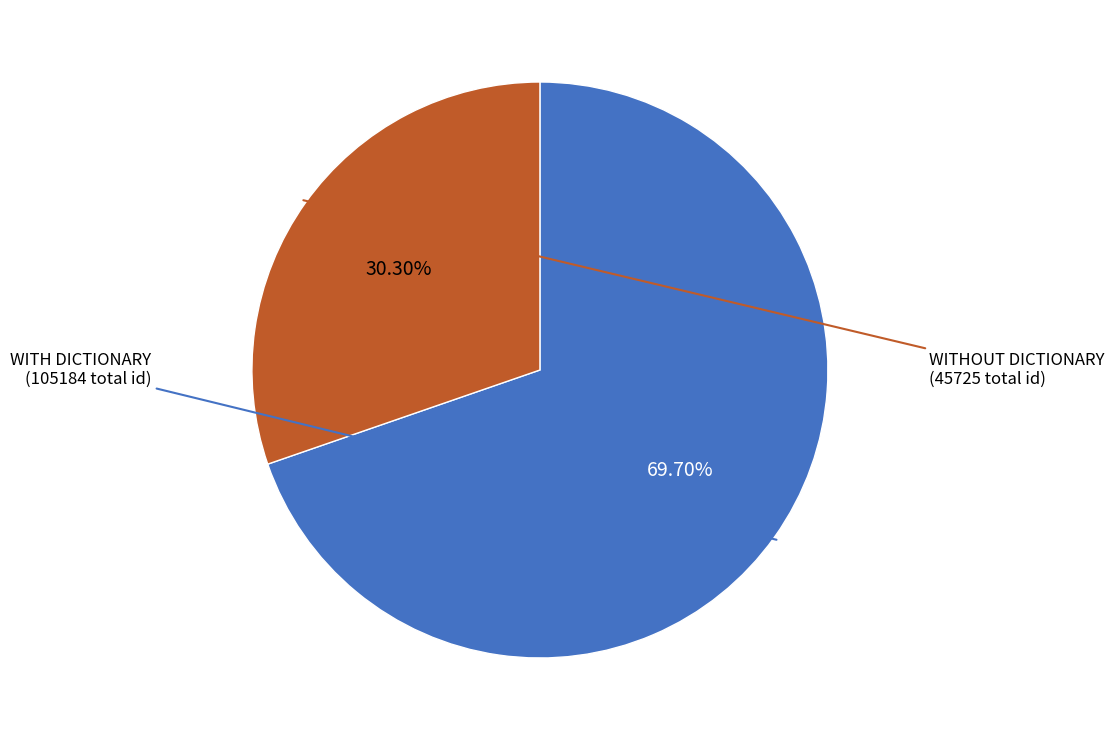

How many slices are in this pie chart?

2